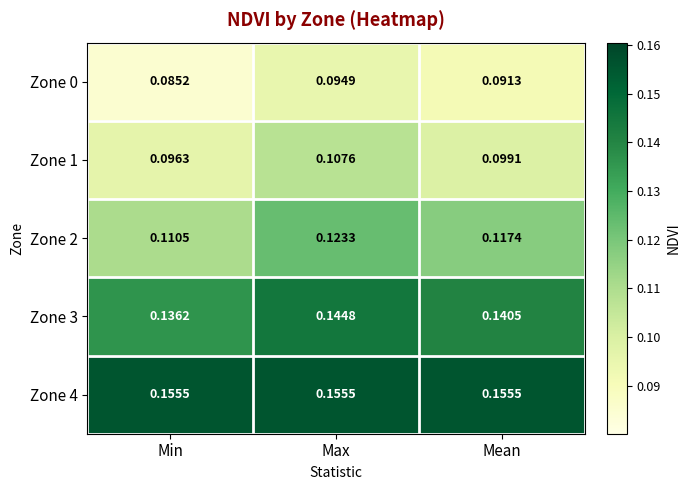

Which label corresponds to the smallest value in the chart?

Min